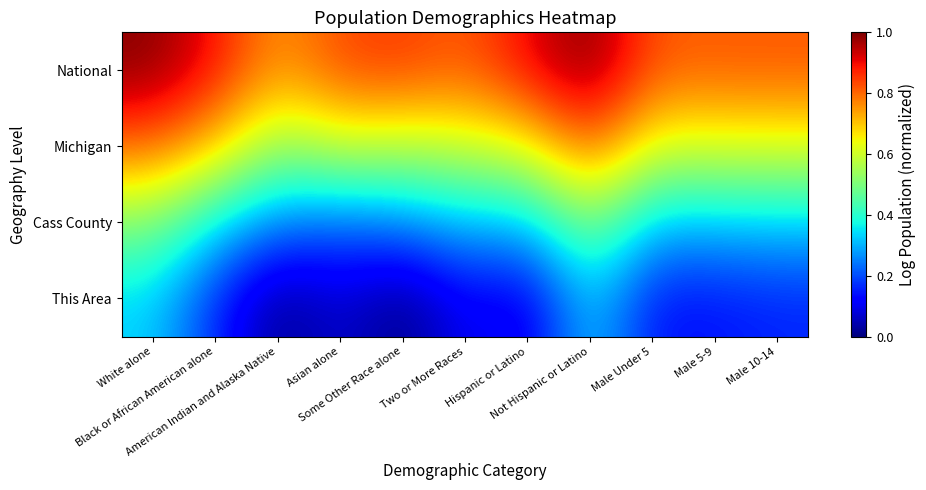

At how many categories does at least one series exceed 0?

11